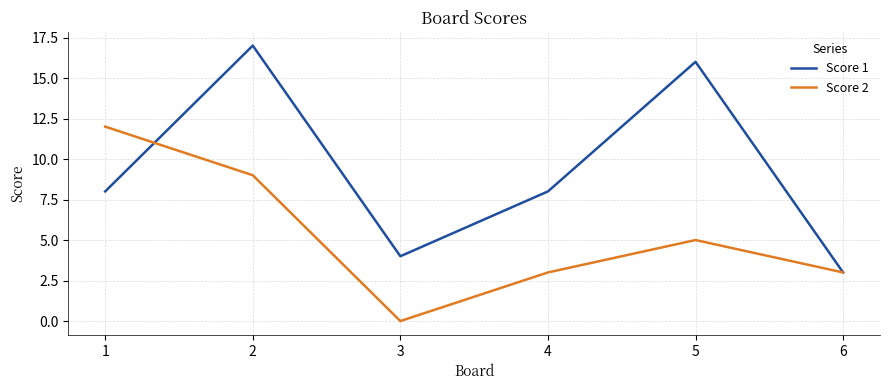

Reading left to right, what are all the values shown in this chart?

Score 1: 8	17	4	8	16	3
Score 2: 12	9	0	3	5	3